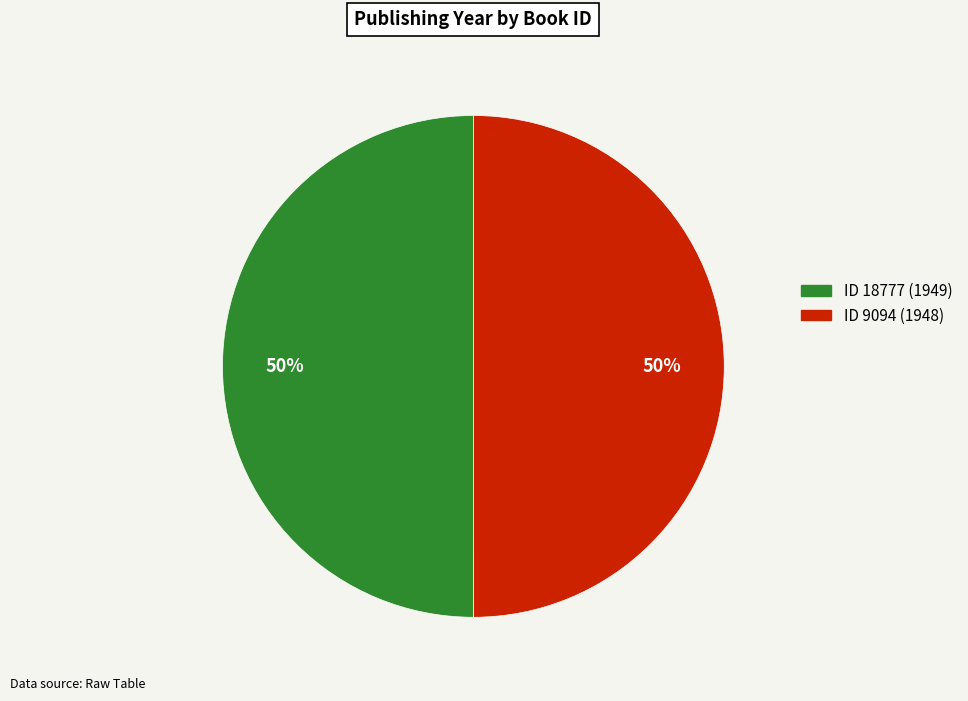

To the nearest percent, what is the average slice percentage?

50%